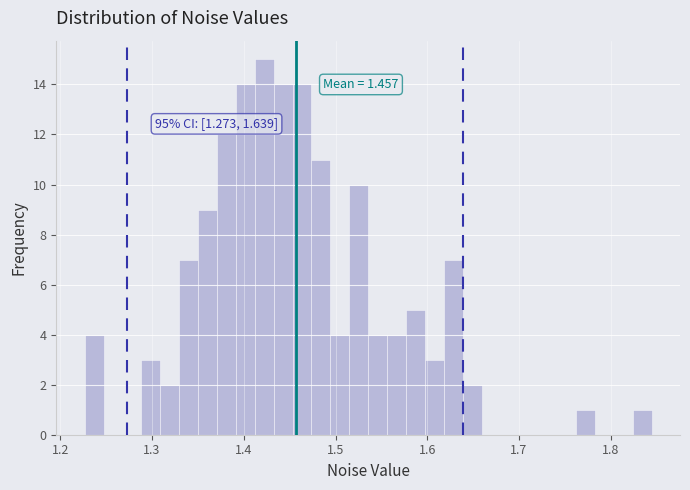

Read against the x-axis, roughly where is the centre of the tallest bar?

1.42